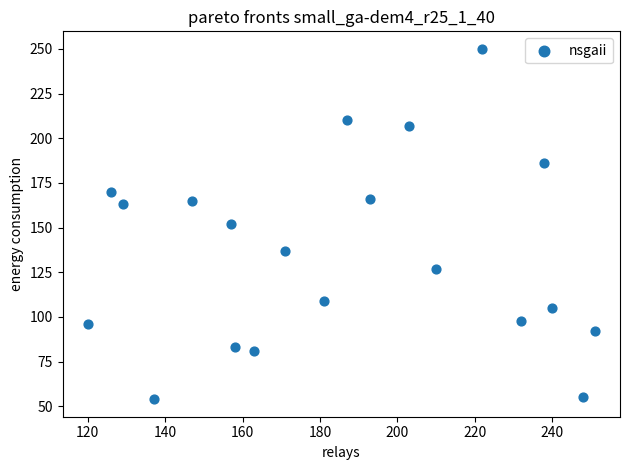

What is the range of X values (max minus min)?

131